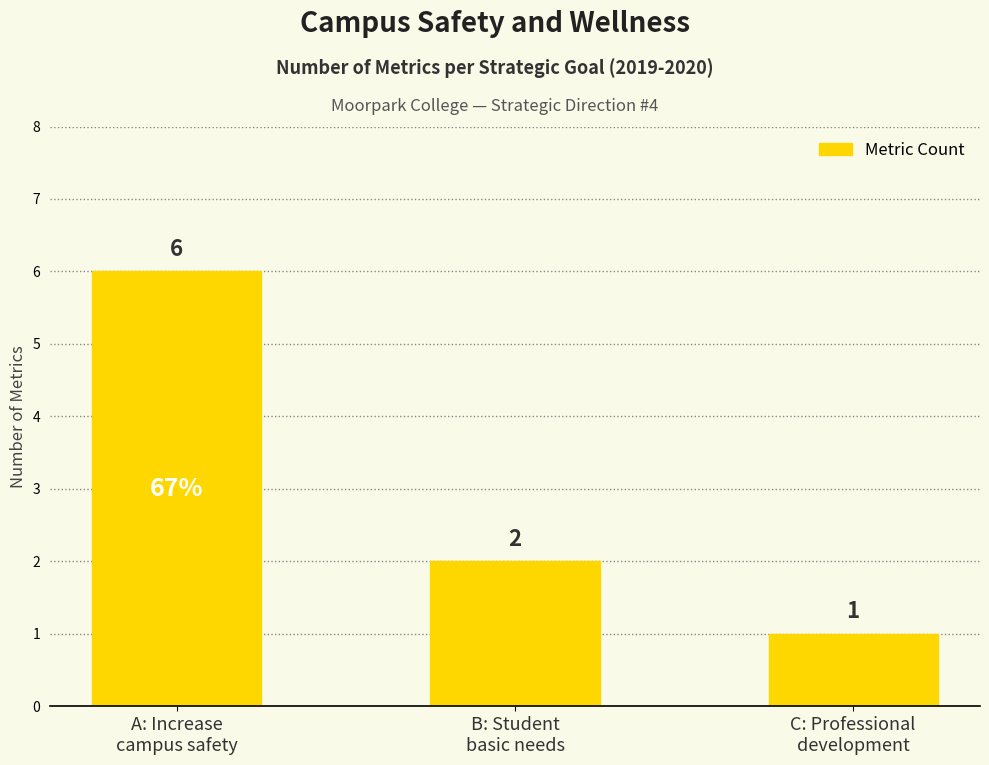

Reading left to right, what are all the values shown in this chart?

6	2	1